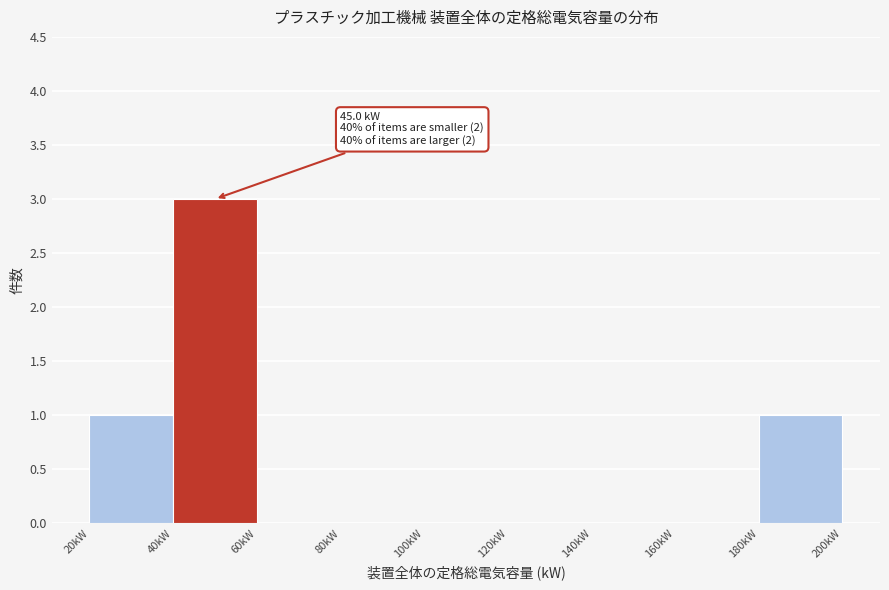

Which range on the x-axis has the tallest bar?

40 to 60